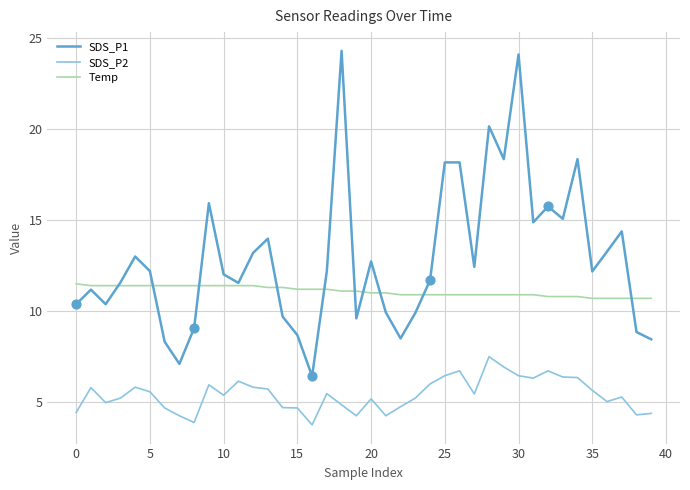

Which series has the largest range (max minus min)?

SDS_P1